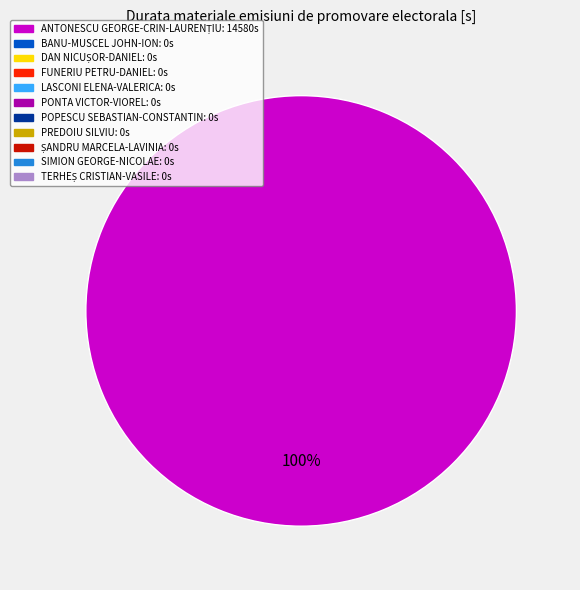

Does any single category account for the majority?

Yes